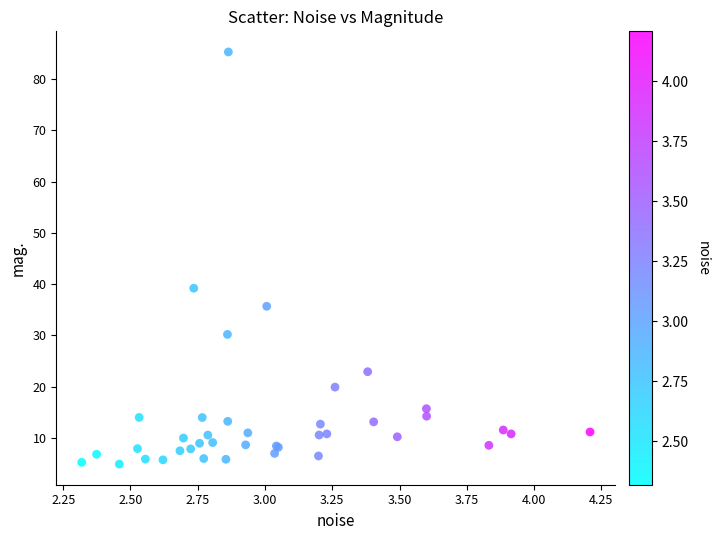

What Y value in the scatter plot is closest to 45?

39.2